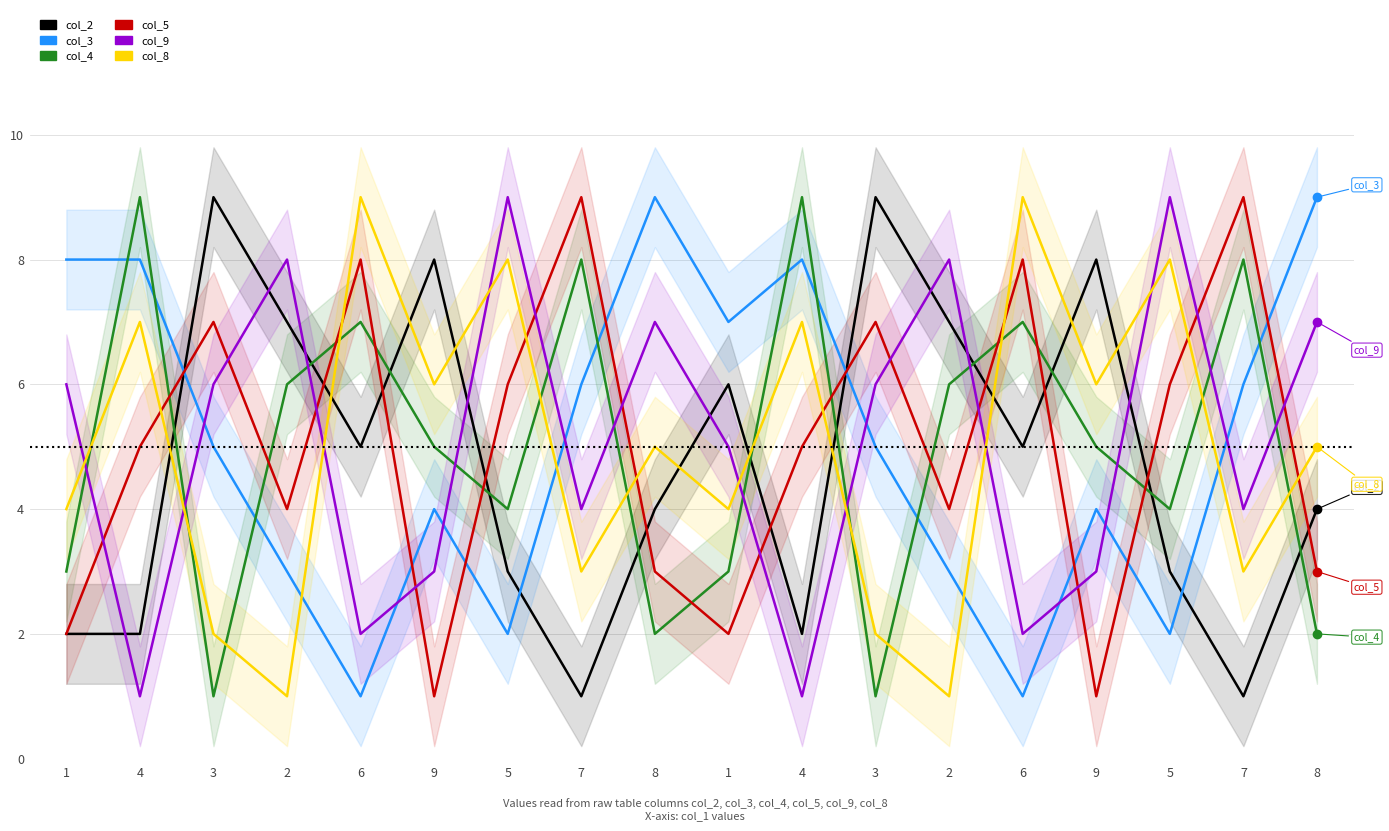

Does the chart have visible grid lines?

Yes